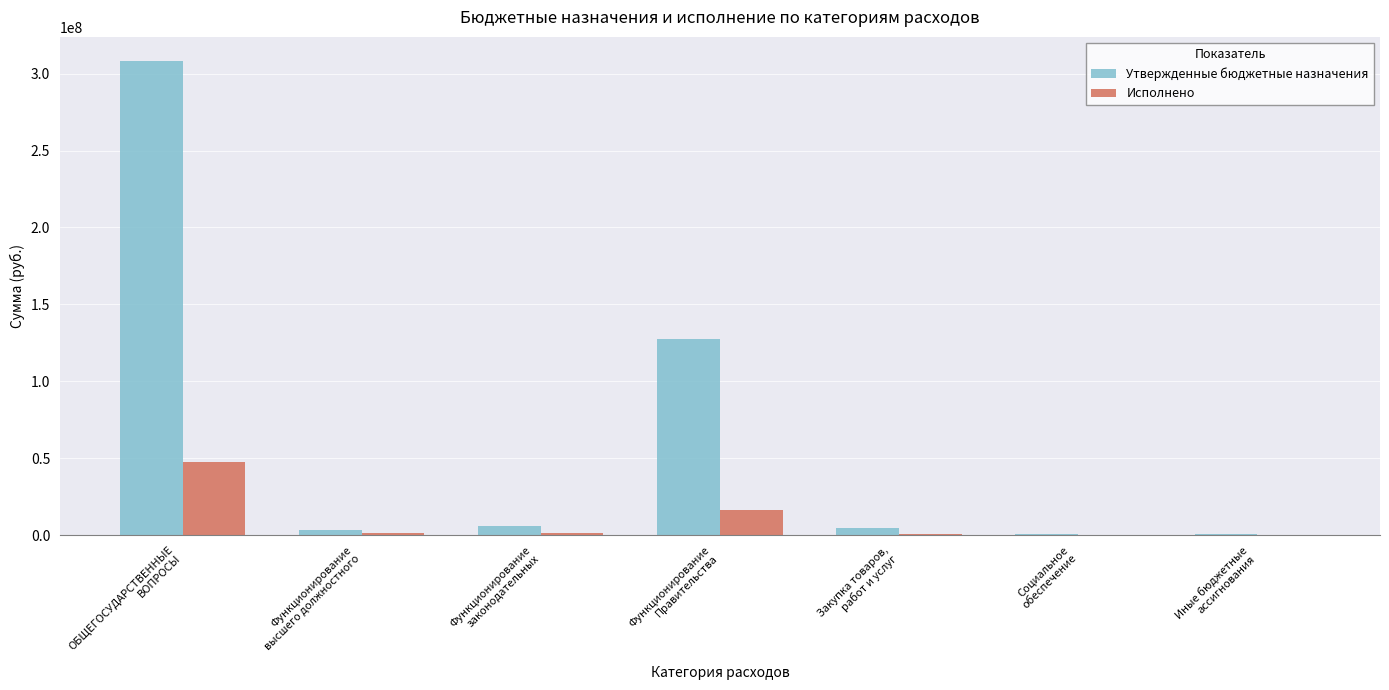

What are all the series names shown in the legend?

Утвержденные бюджетные назначения, Исполнено